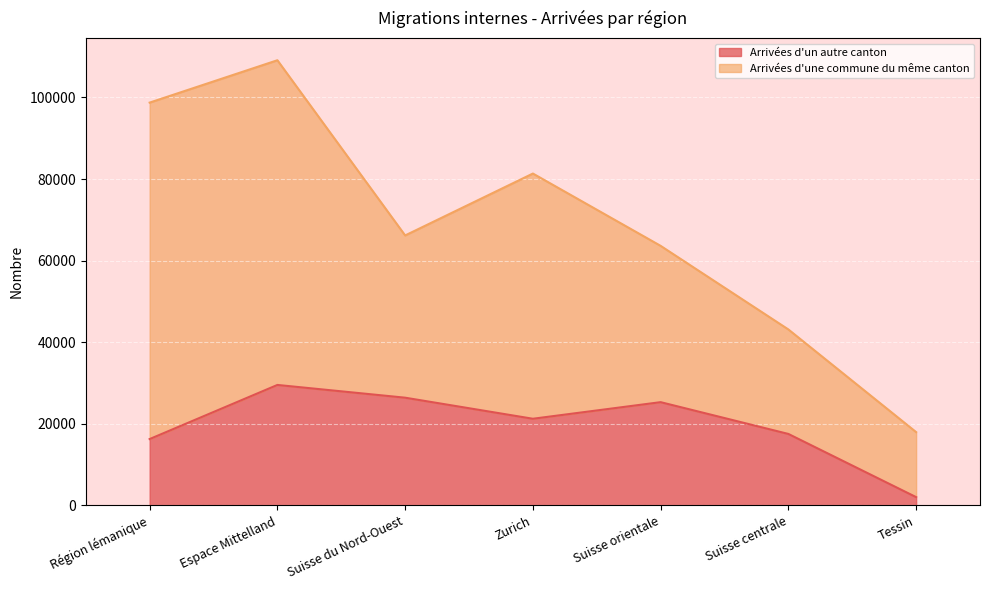

List the labels in order of value, largest first.

Espace Mittelland, Suisse du Nord-Ouest, Suisse orientale, Zurich, Suisse centrale, Région lémanique, Tessin